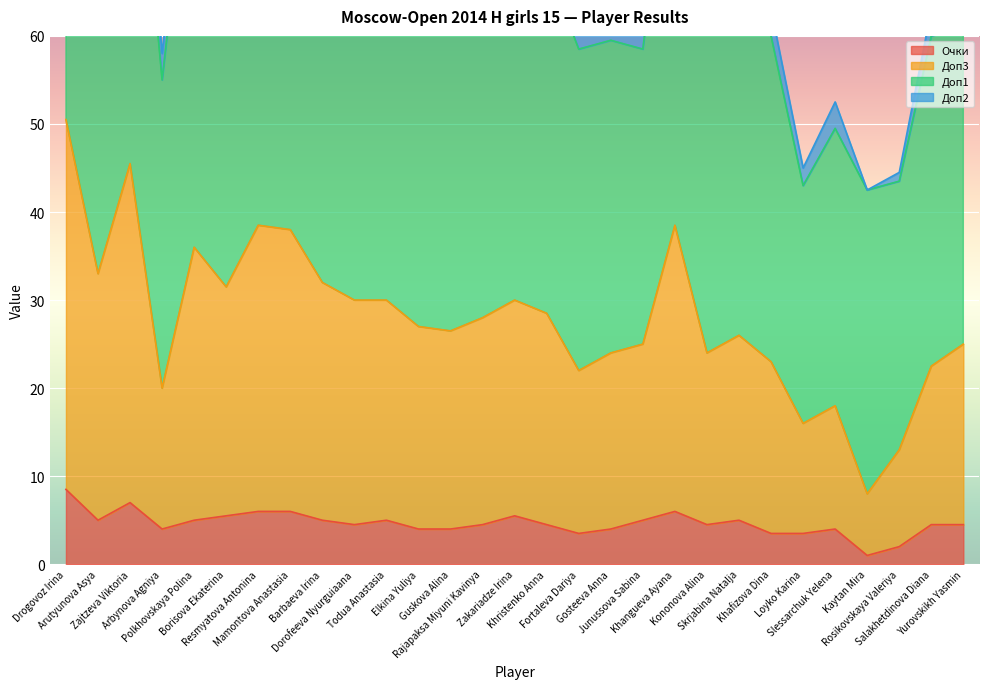

What is the minimum value shown in the chart?

1.0